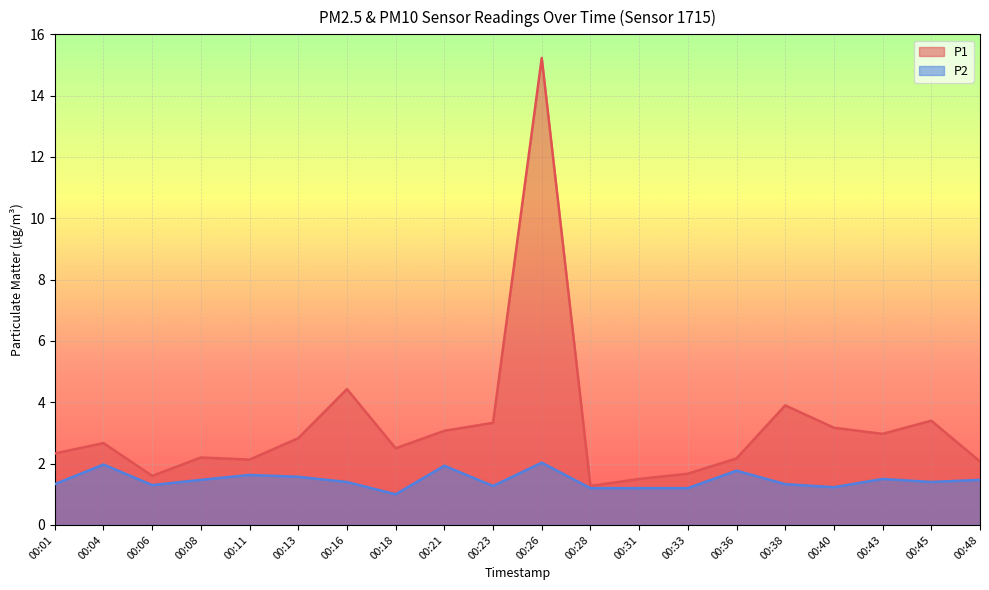

At 00:04, list the series in order from smallest to largest.

P2, P1